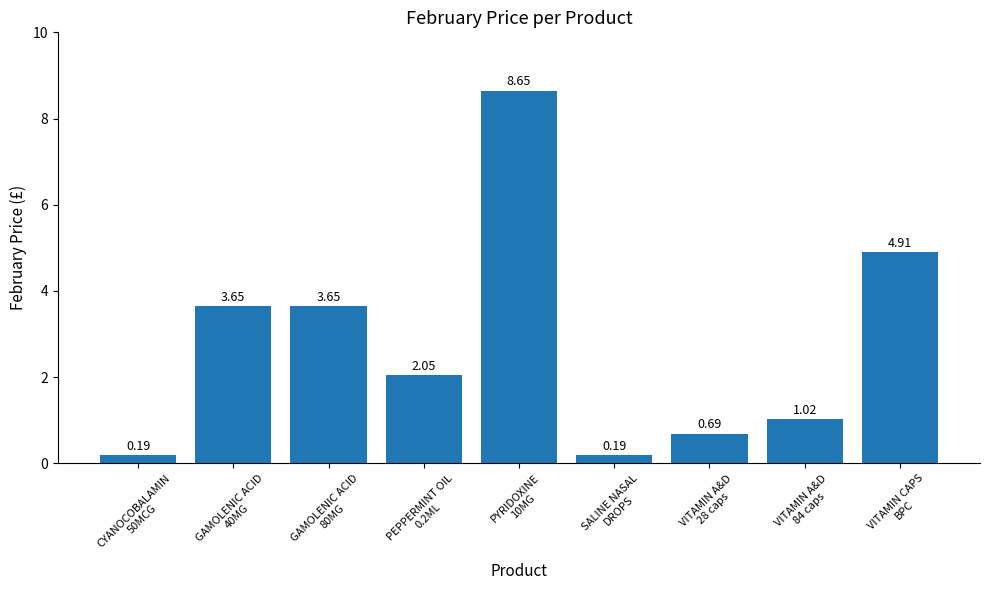

What is the difference between the maximum and minimum values?

8.5